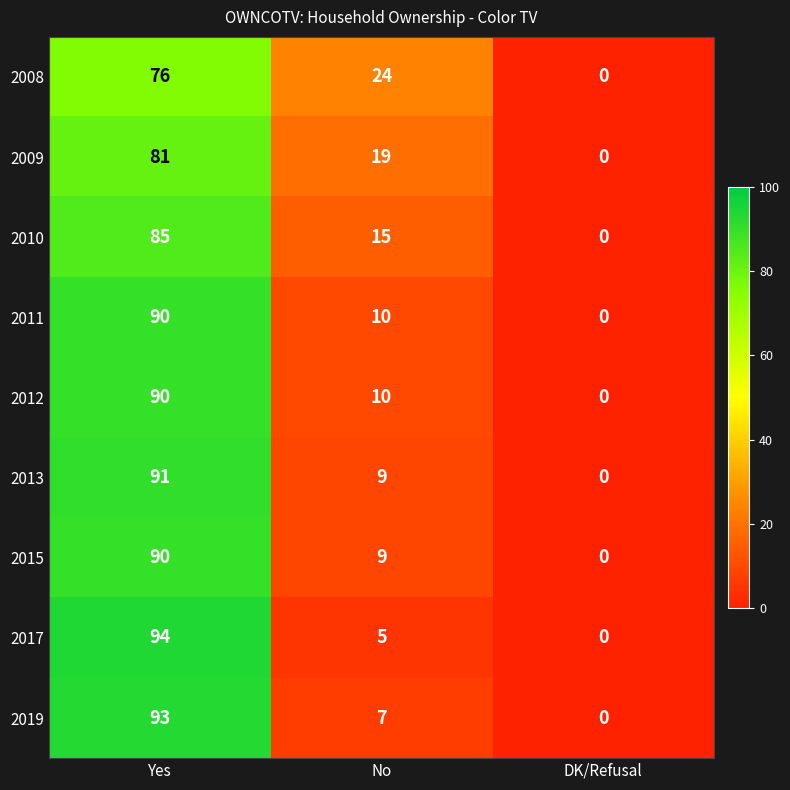

Rank the categories by 2008 value from highest to lowest.

Yes, No, DK/Refusal